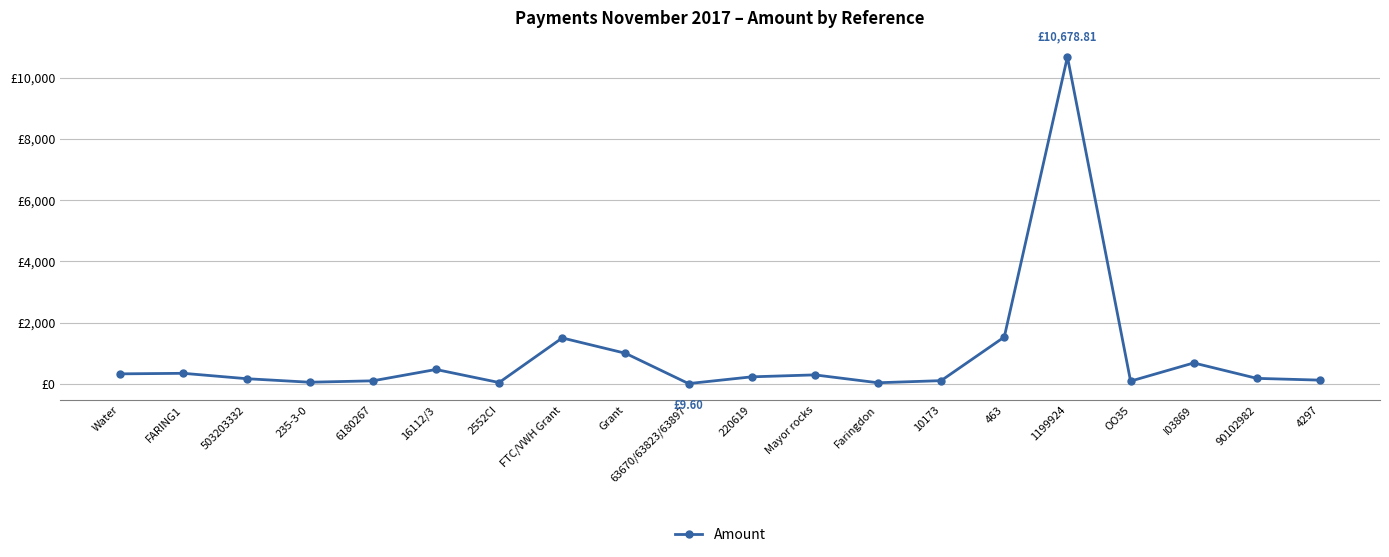

Which has a higher value, 90102982 or 220619?

220619